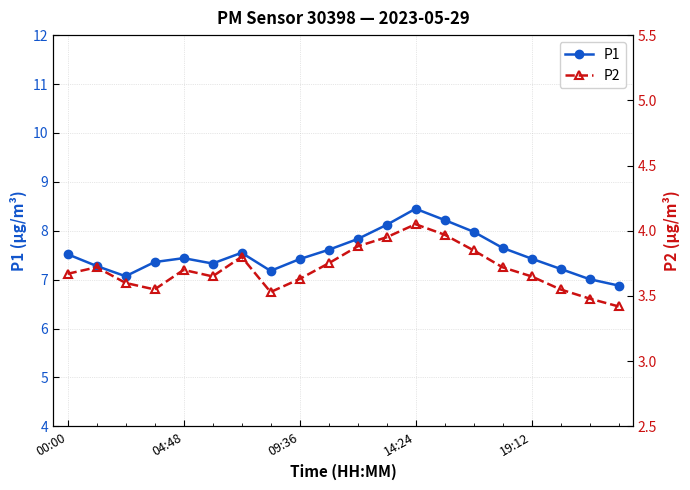

True or false: P1 has a value of 2.3 at 14:24.

False